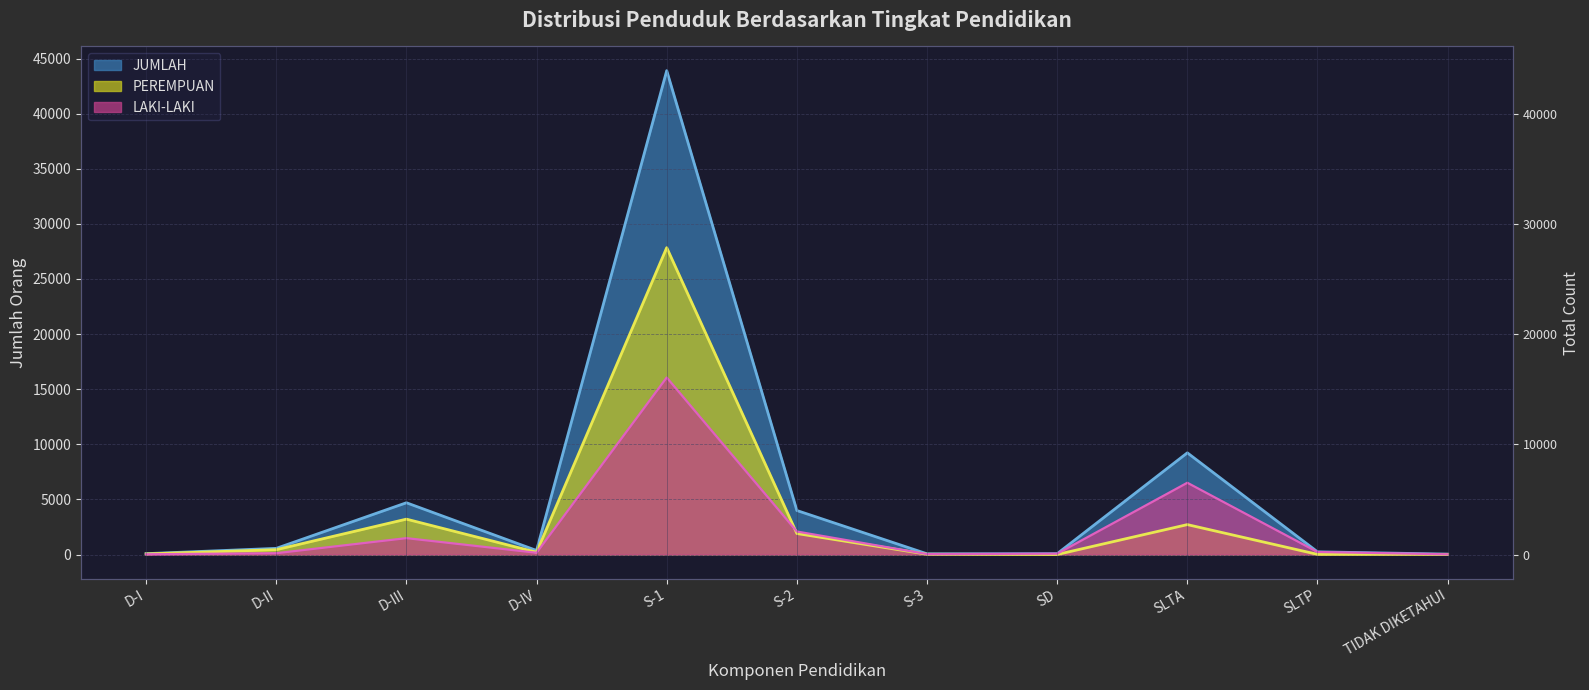

At which label is LAKI-LAKI closest to 8041?

SLTA